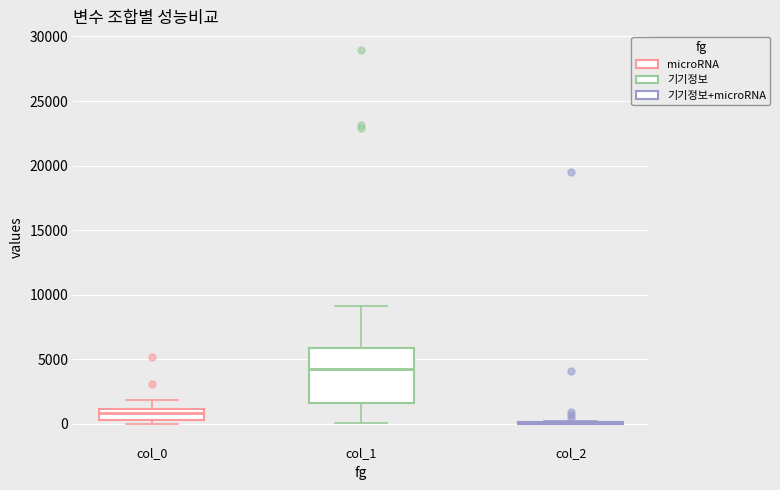

Reading left to right, read every box against the y-axis: the position of its median line, the range the box covers, and the ends of its whiskers. The values are not printed on the chart, so give them approximately, as read against the axis.

col_0: median 1000 (just below the box's upper edge), box 500 to 1000, whiskers 0 to 2000
col_1: median 4500, box 1500 to 6000, whiskers 0 to 9000
col_2: box collapsed to a line at 0, whiskers 0 to 0